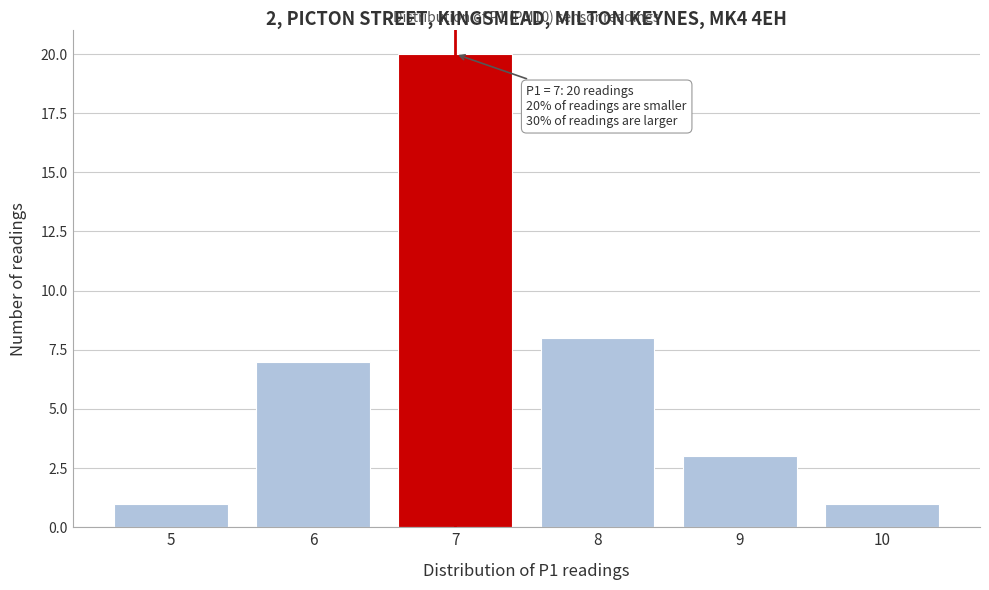

Which range on the x-axis has the tallest bar?

6.5 to 7.5